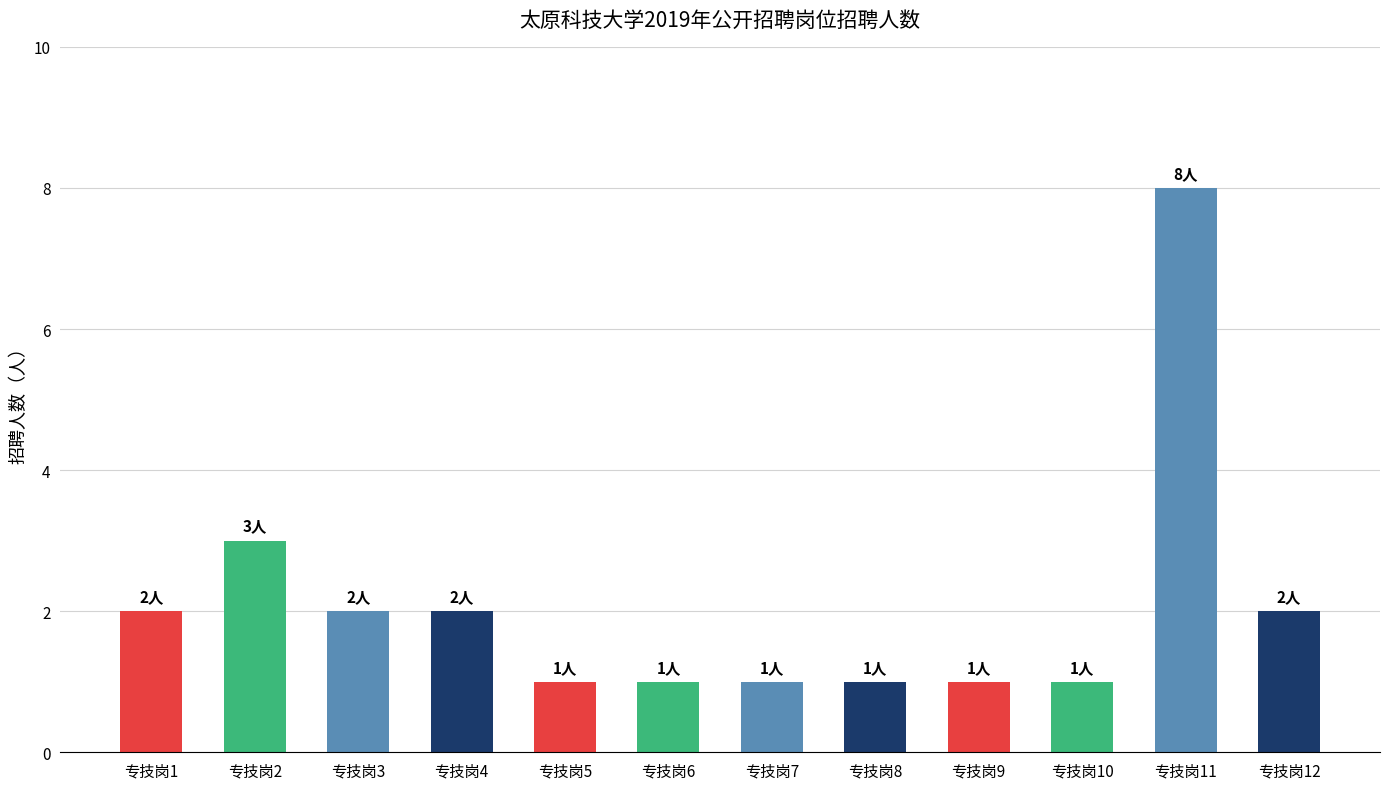

What is the difference between the maximum and minimum values?

7